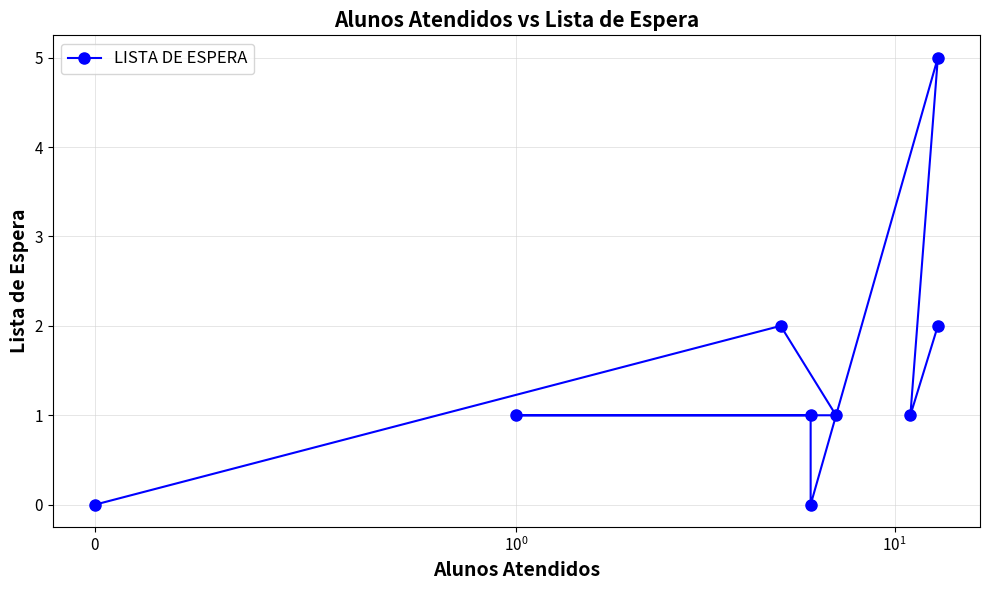

Count the values in the range 1 to 2.

6